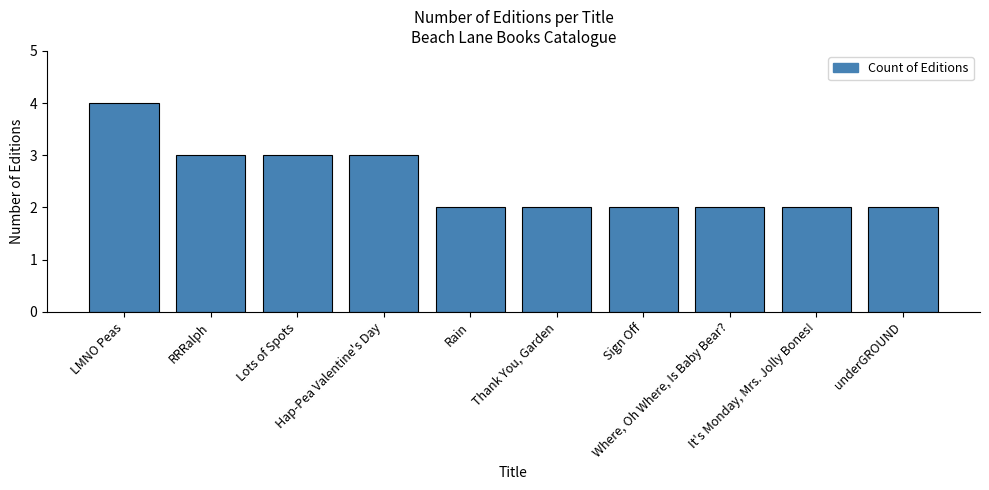

The value at Thank You, Garden is 2. True or false?

True